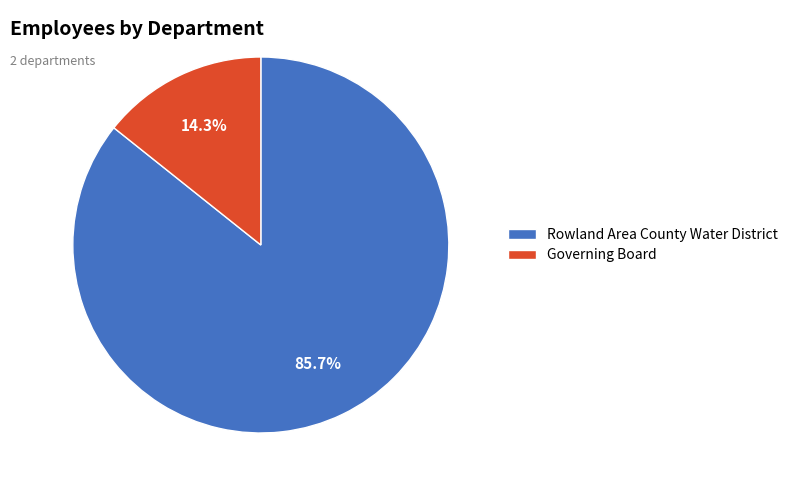

What is the smallest slice in the pie chart?

Governing Board